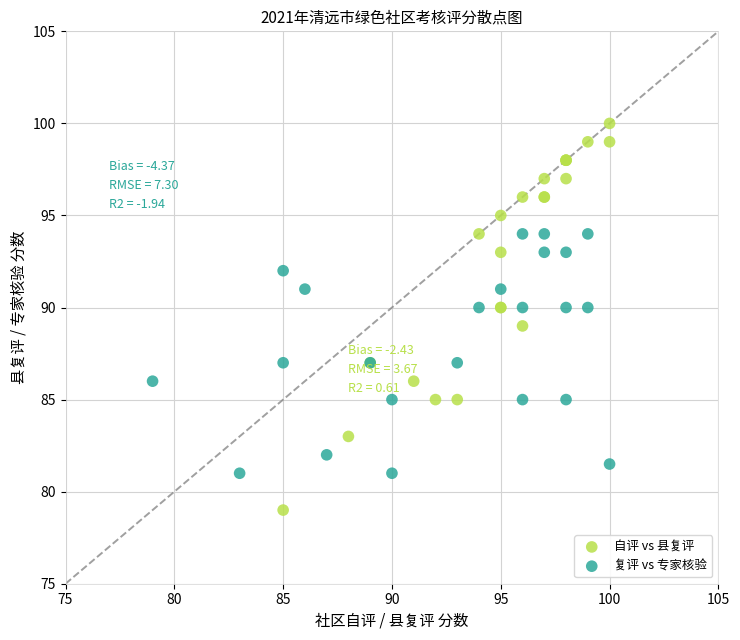

Which series contains the lowest Y value?

自评 vs 县复评